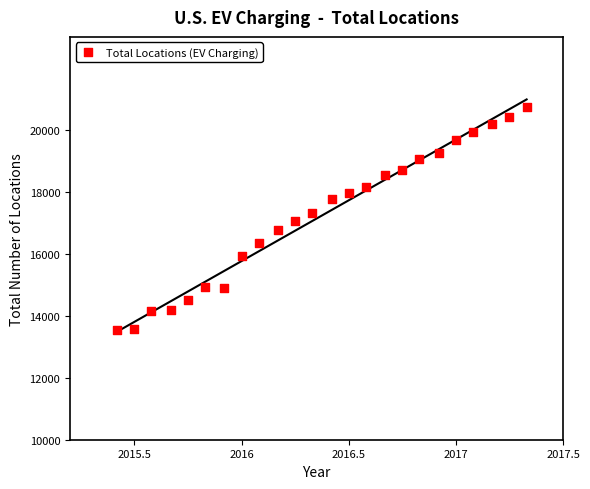

What is the range of Y values (max minus min)?

7202